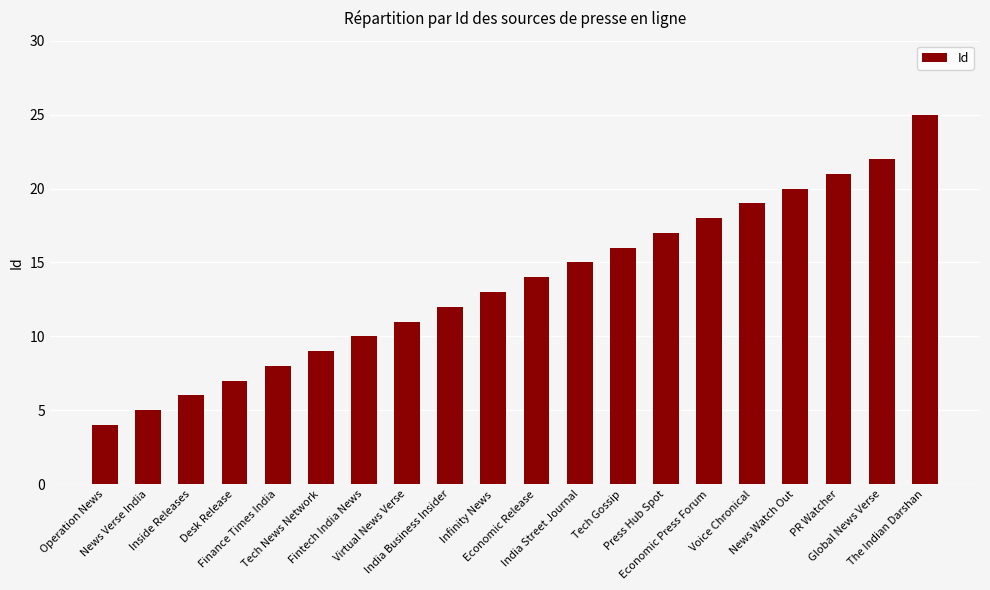

At which label is the value closest to 14?

Economic Release